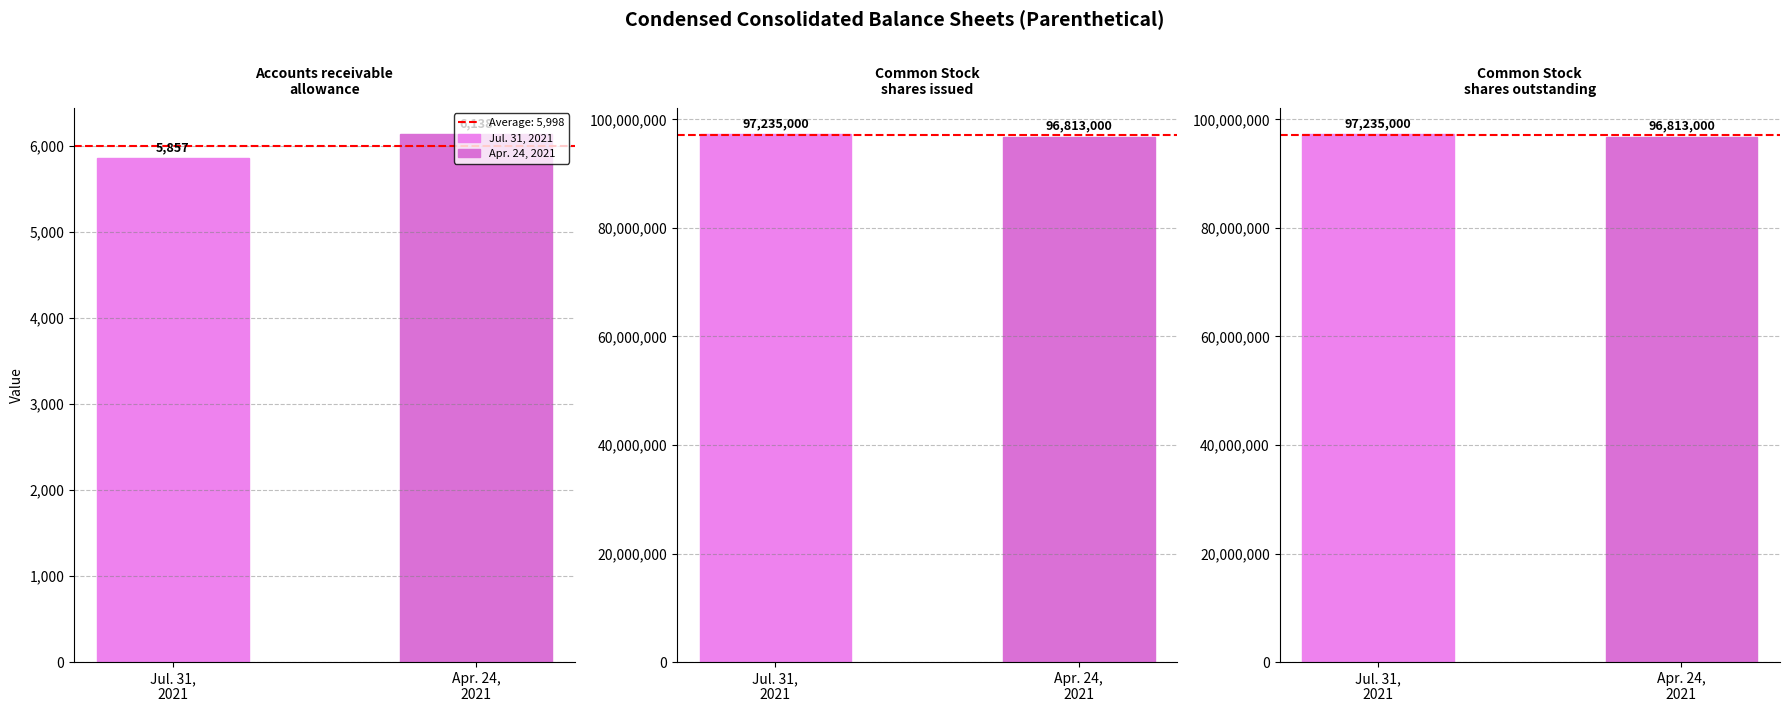

Is the value of Apr. 24, 2021 at Accounts receivable
allowance greater than the value of Jul. 31, 2021 at Accounts receivable
allowance?

Yes